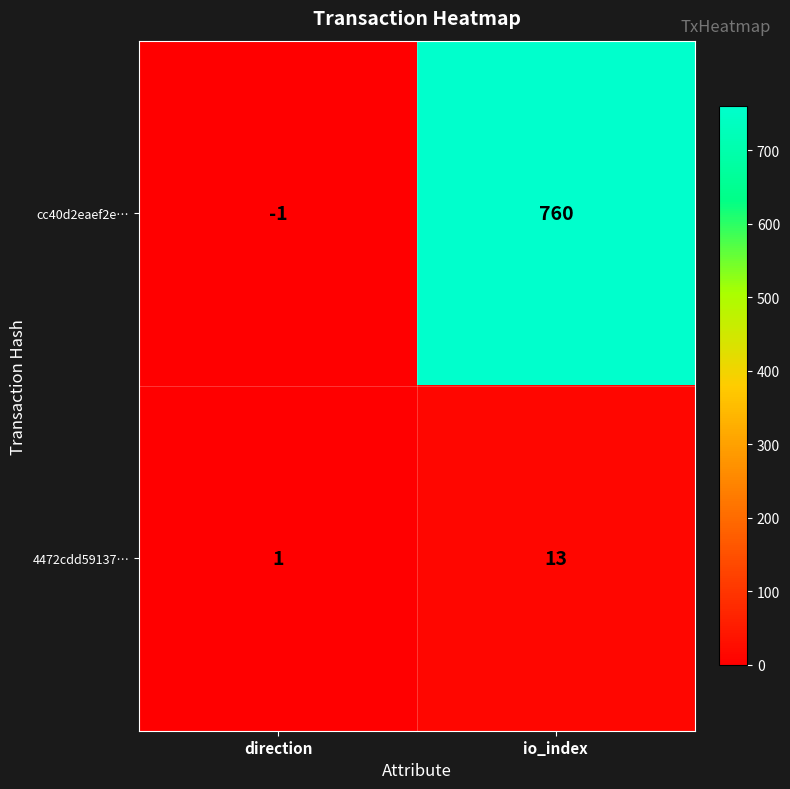

What is the difference between the highest and lowest values at direction?

2